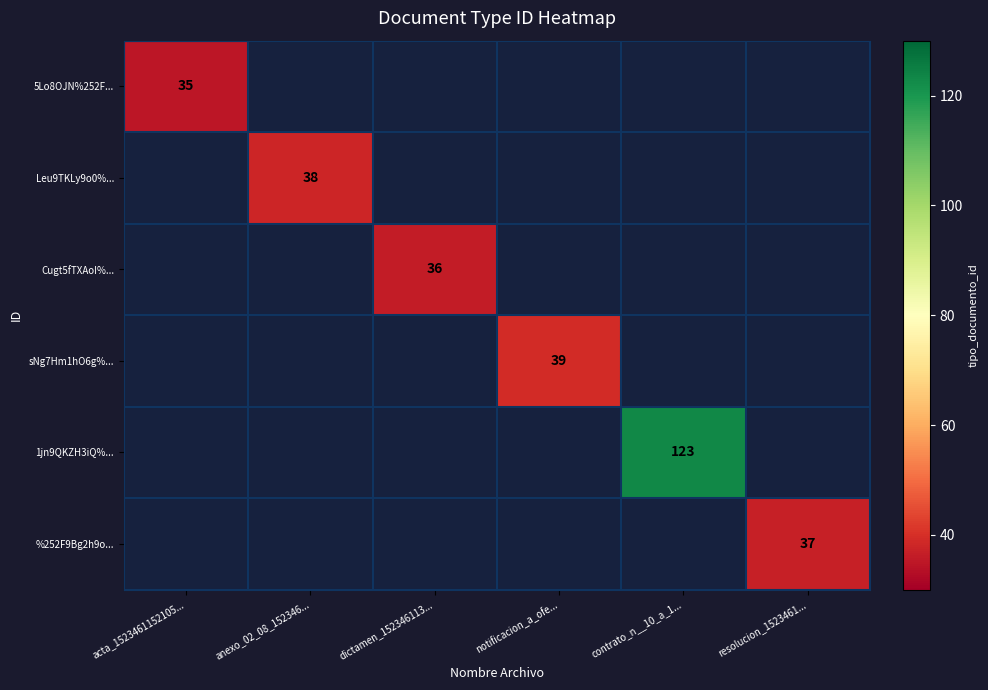

The 5Lo8OJN%252F... series shows 47 at acta_1523461152105.... True or false?

False